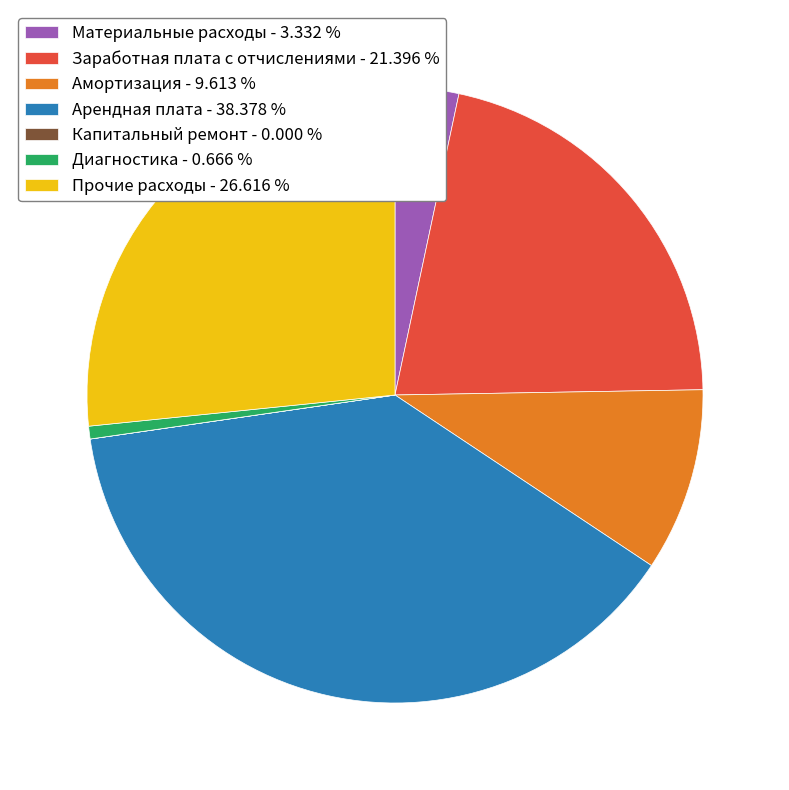

The Арендная плата slice represents 38% of the pie. True or false?

True